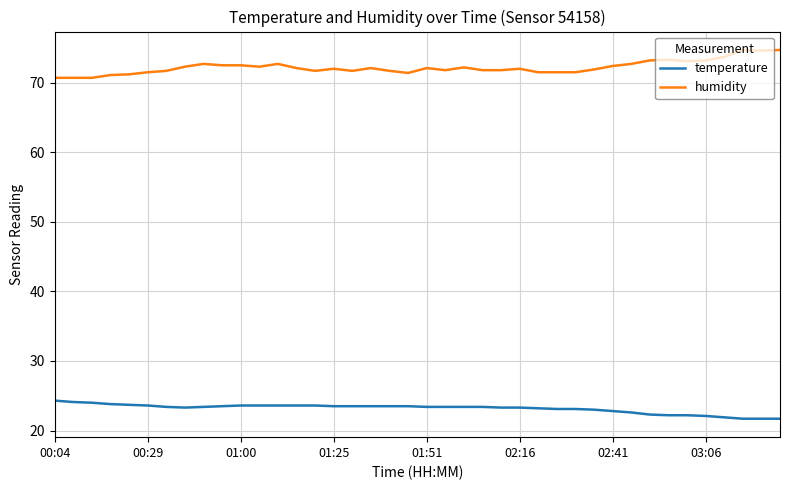

Rank the series by their average value, from lowest to highest.

temperature, humidity